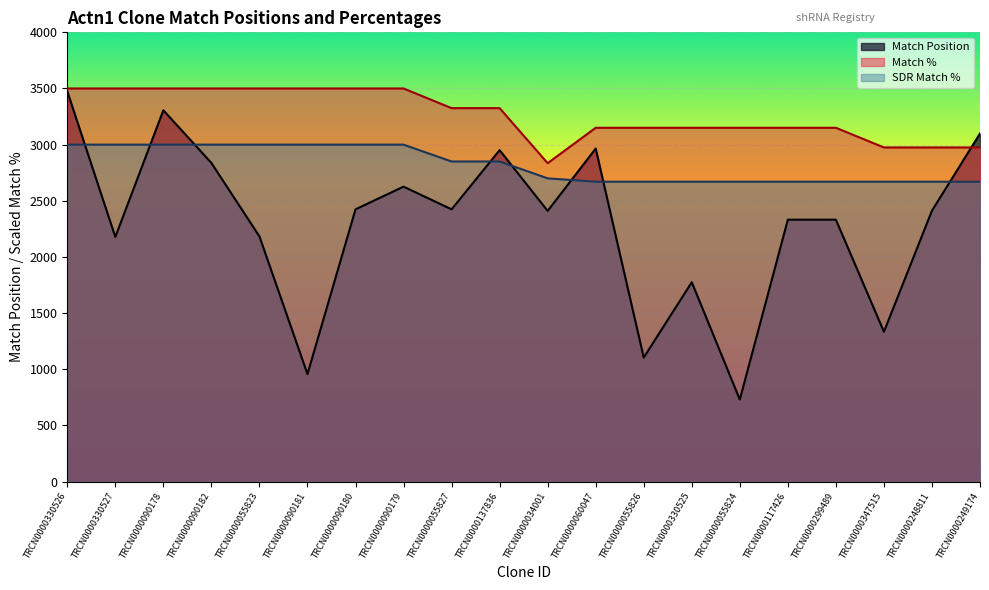

How many categories are shown in the chart?

20